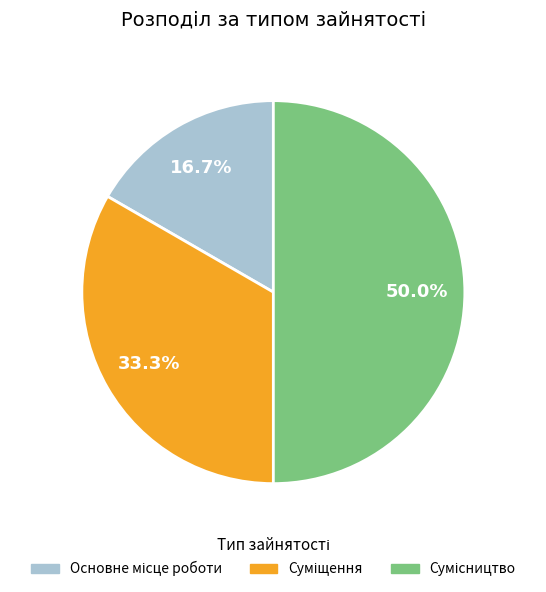

Approximately how many times larger is the value at Основне місце роботи compared to Сумісництво?

0.3